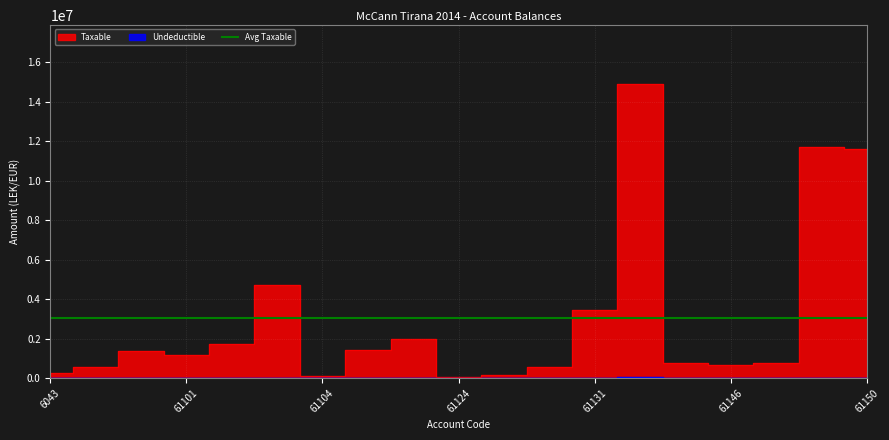

What is the label of the 15th point from the right?

61102